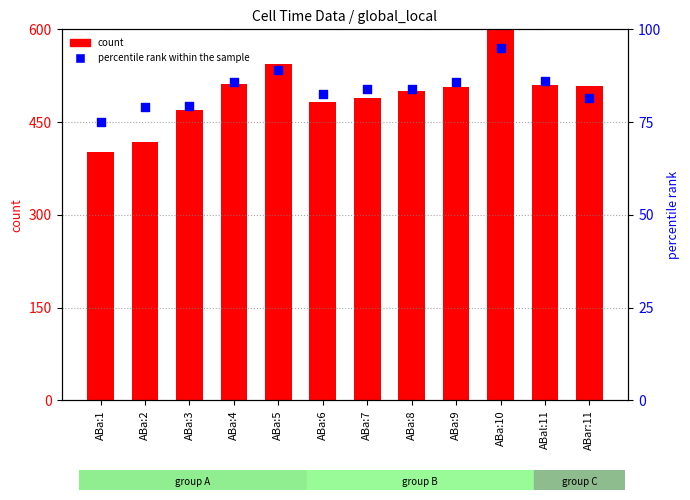

At which category is the sum across all series the highest?

ABa:10